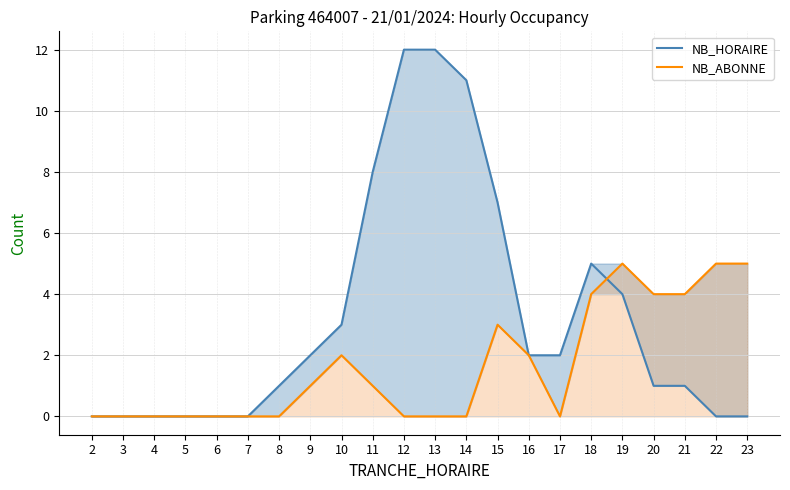

Count the NB_ABONNE values in the range 0 to 4.

19